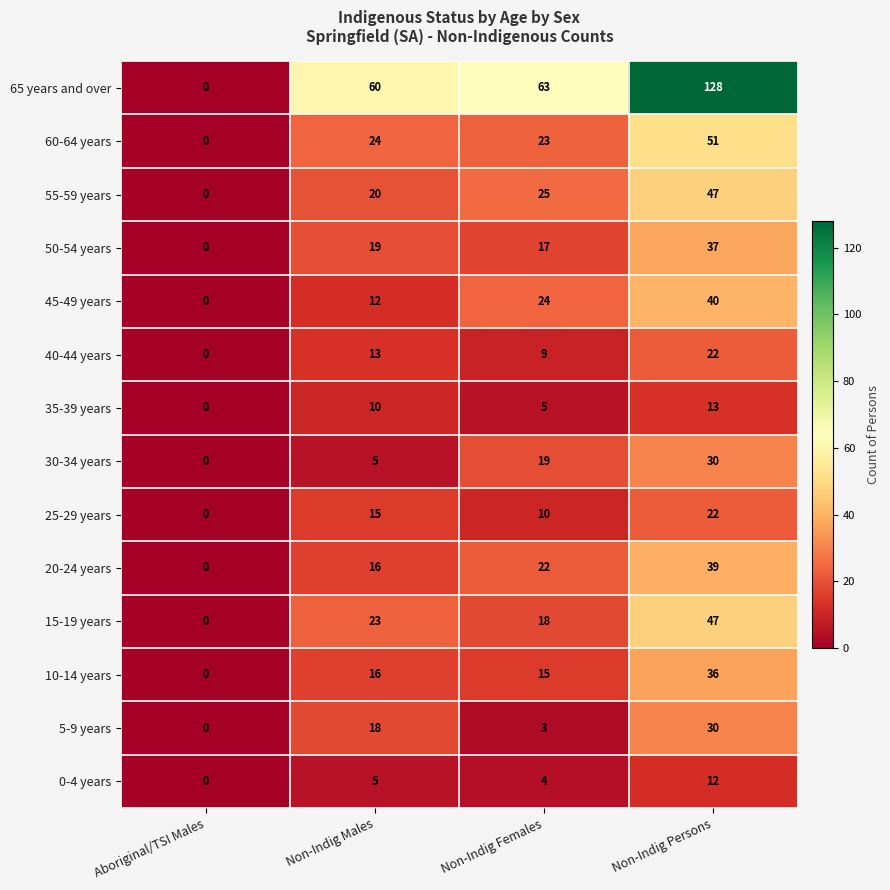

Which series changed the most between Non-Indig Females and Non-Indig Persons?

65 years and over